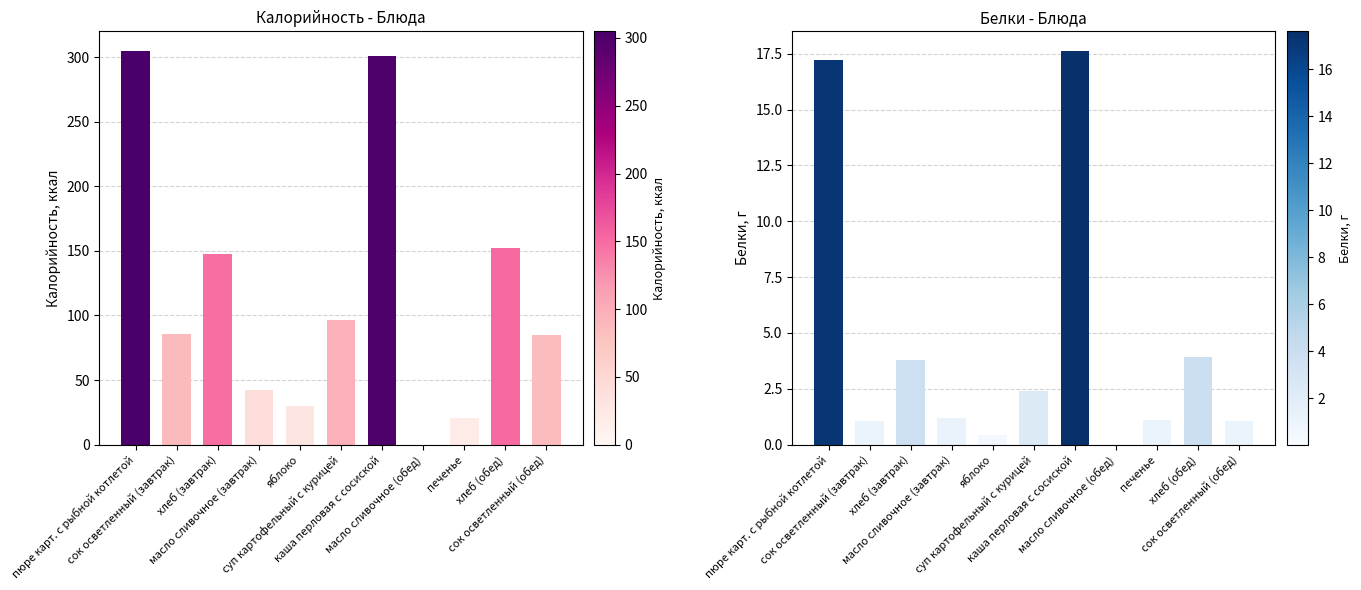

Which has a higher value, сок осветленный (завтрак) or печенье?

сок осветленный (завтрак)